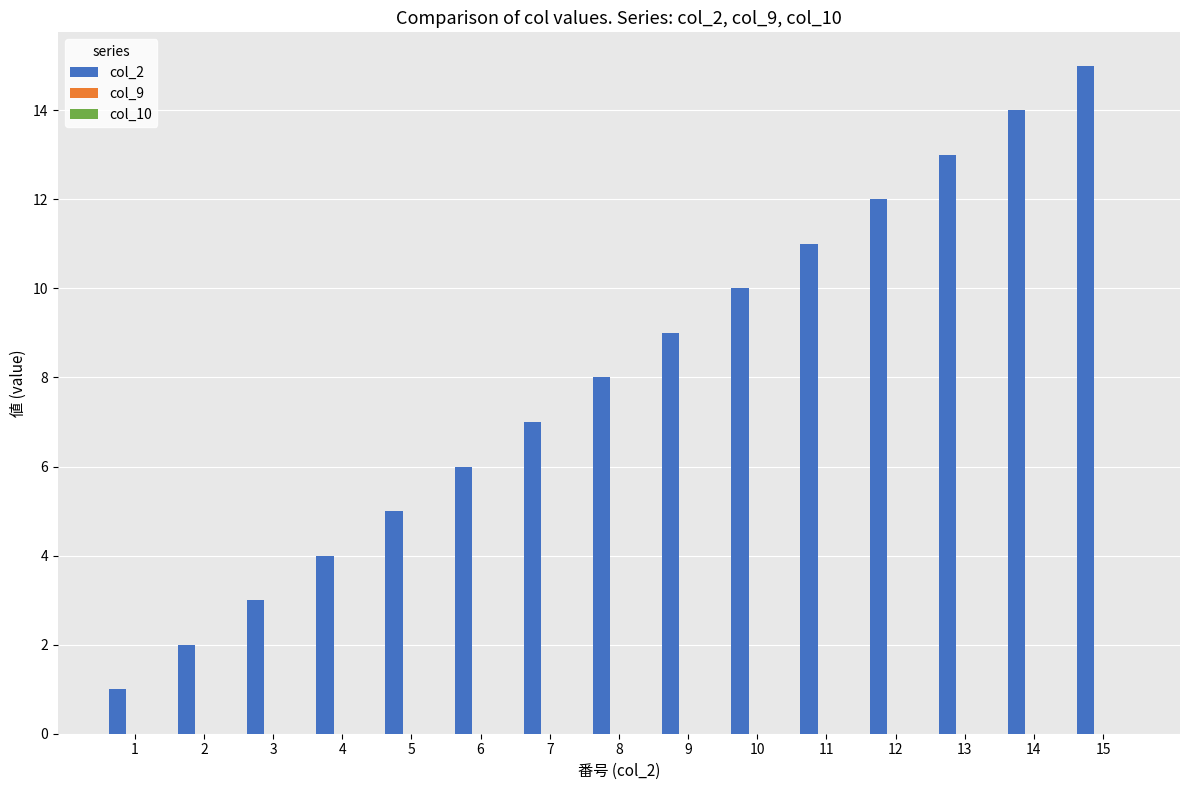

Is it true that the value at 6 is 6?

True